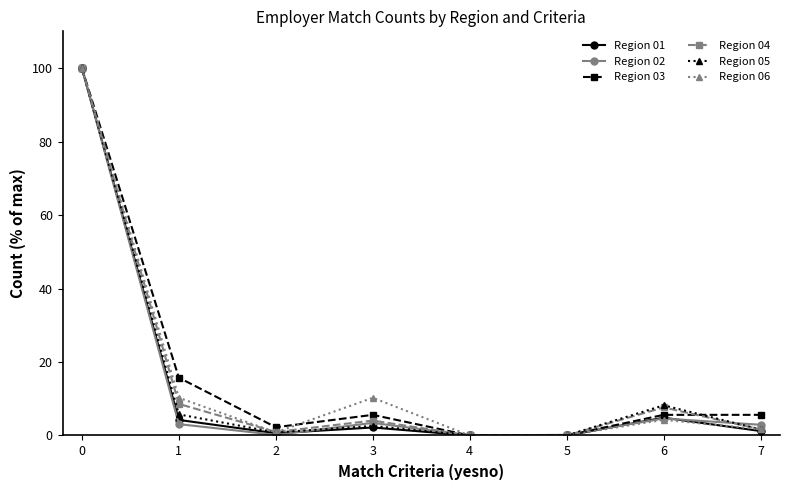

At how many categories does at least one series exceed 41?

1